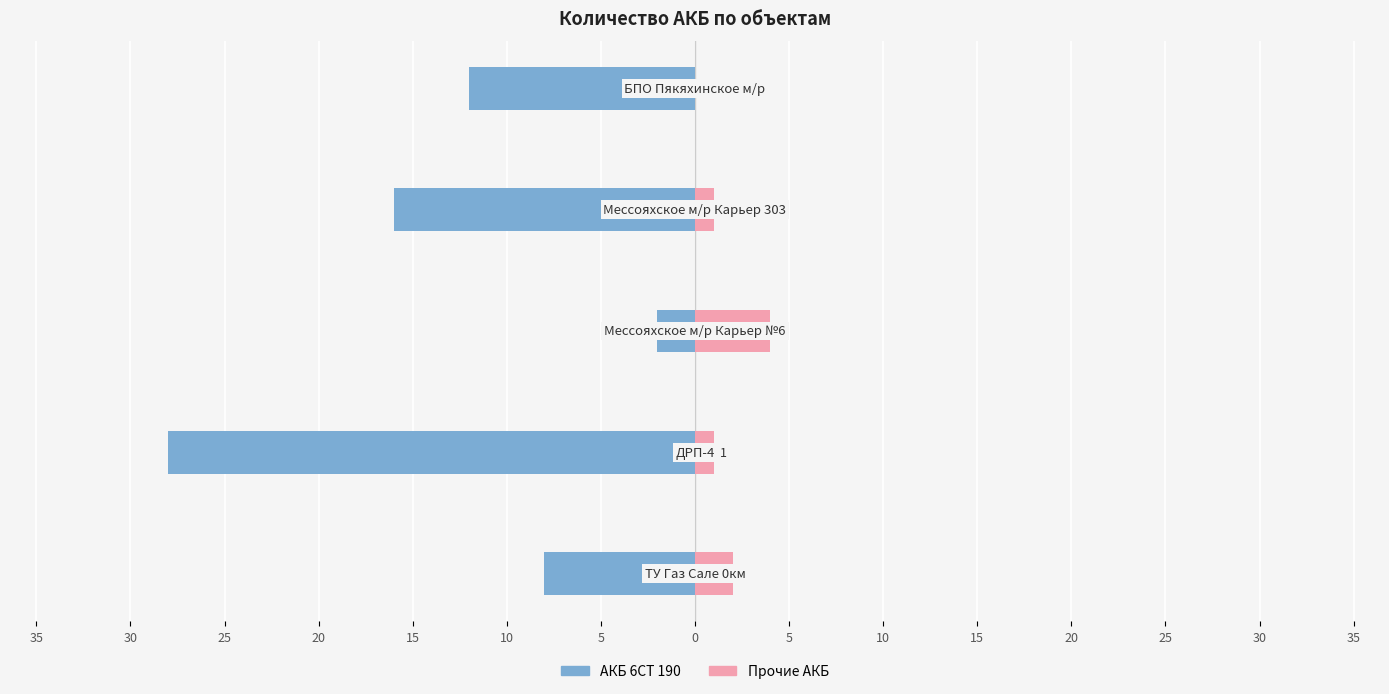

How many data points in АКБ 6СТ 190 are above -12?

2